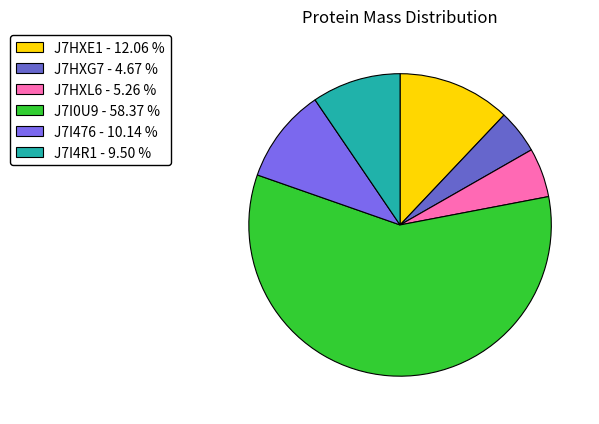

Which category has the smallest portion of the pie?

J7HXG7